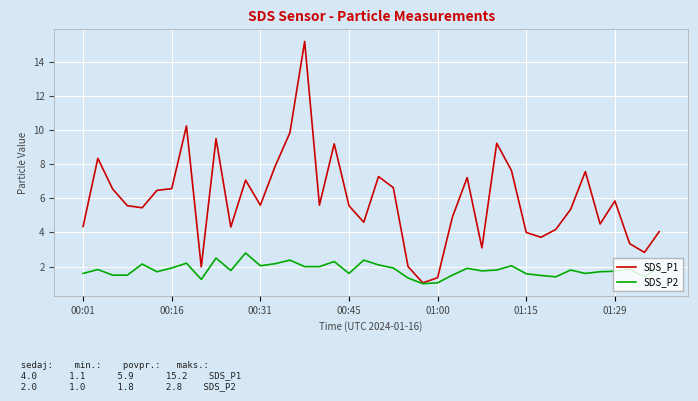

Which series has the largest total across all categories?

SDS_P1